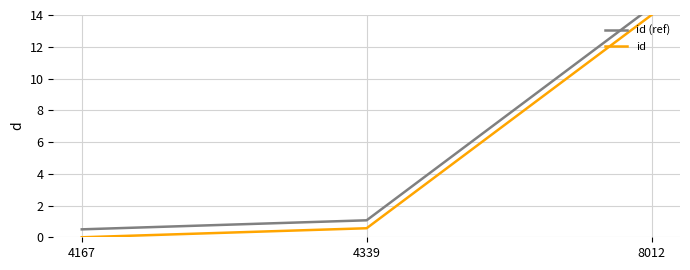

Which category has the highest value in the id series?

8012